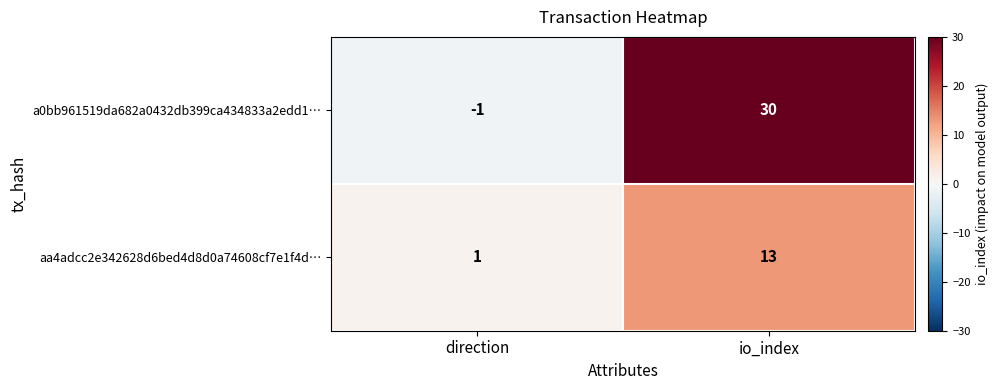

At which label is a0bb961519da682a0432db399ca434833a2edd1… closest to 14?

direction